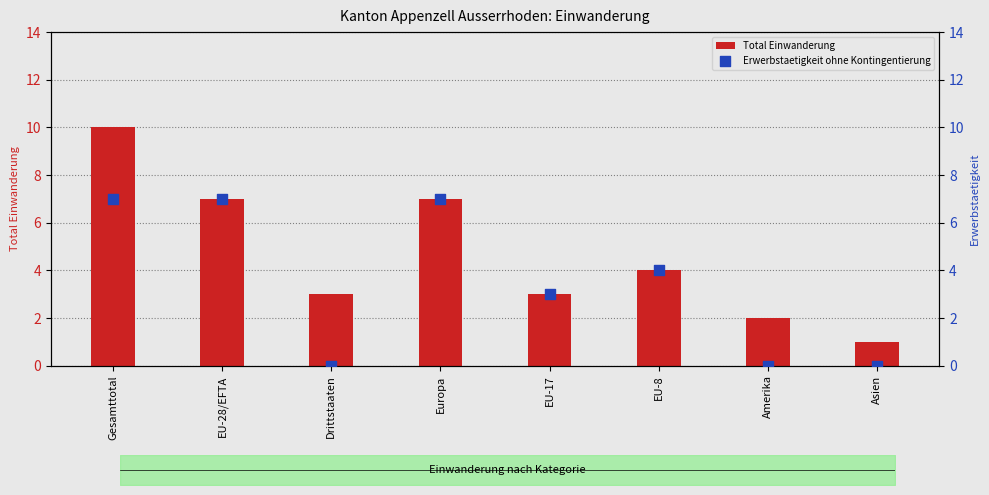

What are all the series names shown in the legend?

Total Einwanderung, Erwerbstaetigkeit ohne Kontingentierung